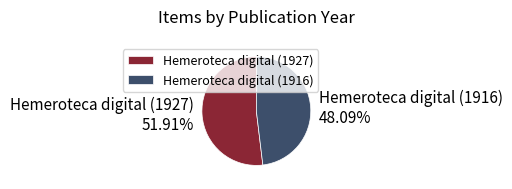

Which has a higher value, Hemeroteca digital (1927) or Hemeroteca digital (1916)?

Hemeroteca digital (1927)